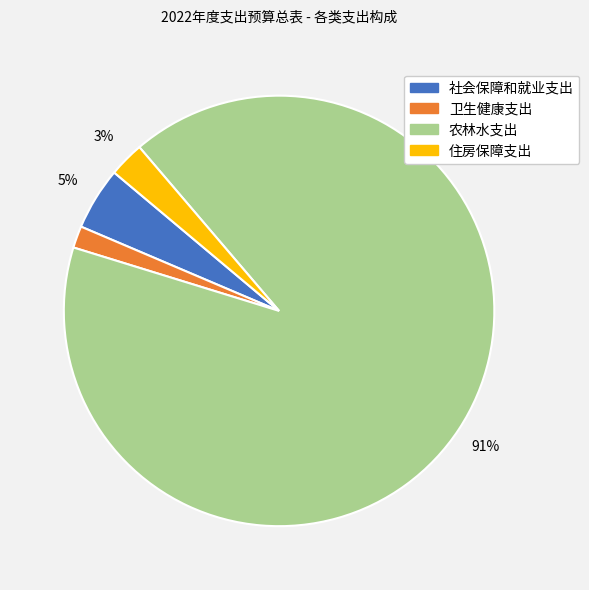

Which category has the biggest portion of the pie?

农林水支出